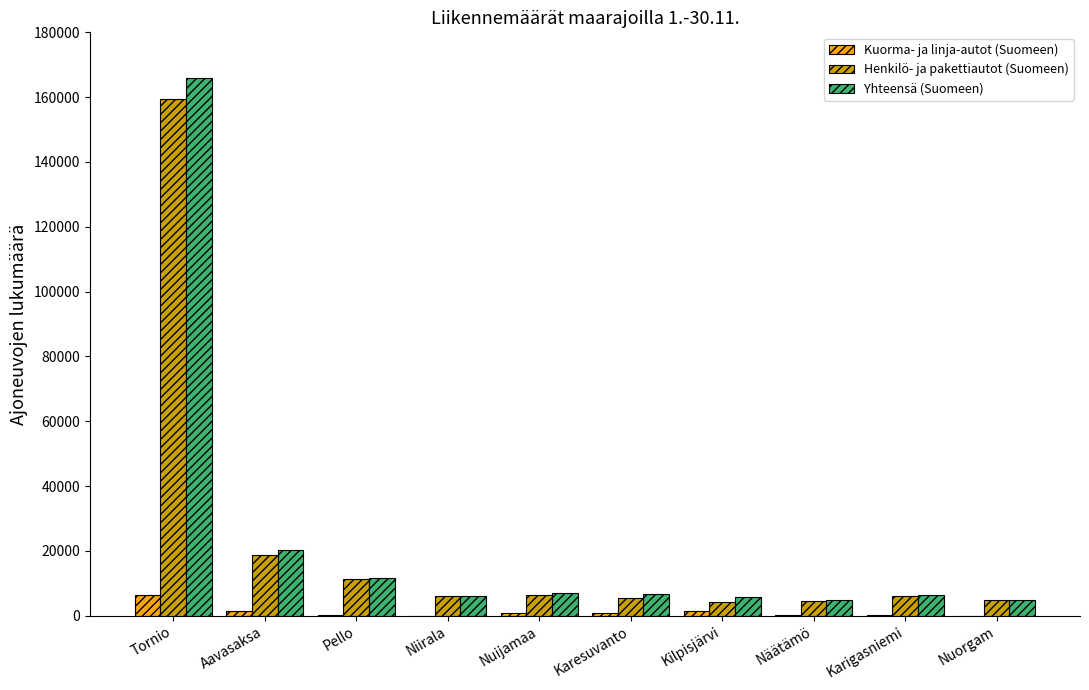

What is the greatest value displayed?

165994